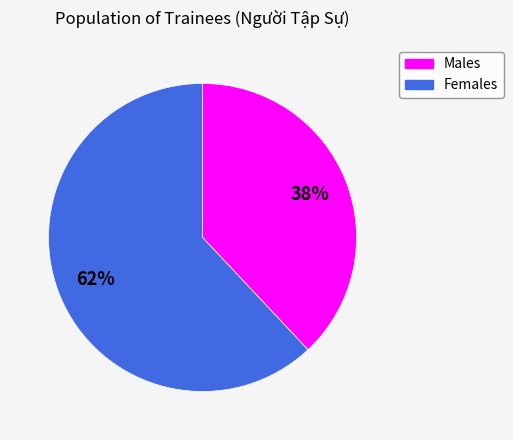

To the nearest percent, what is the average slice percentage?

50%